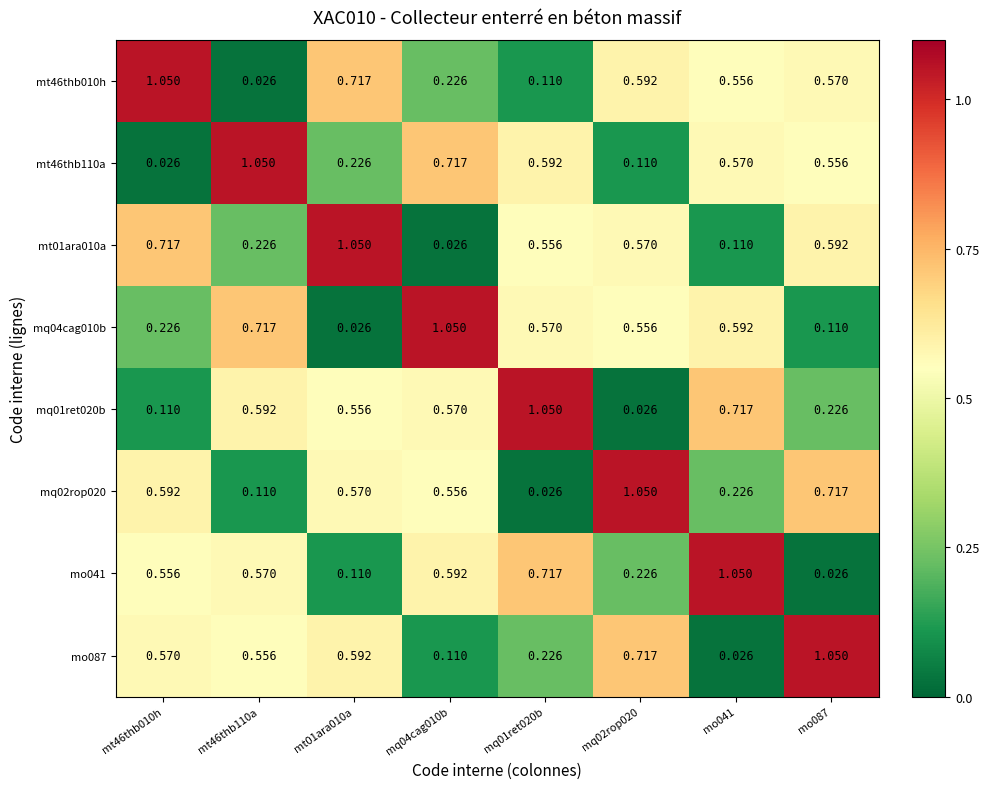

Is the value of mo041 at mq02rop020 greater than the value of mt46thb010h at mq01ret020b?

Yes